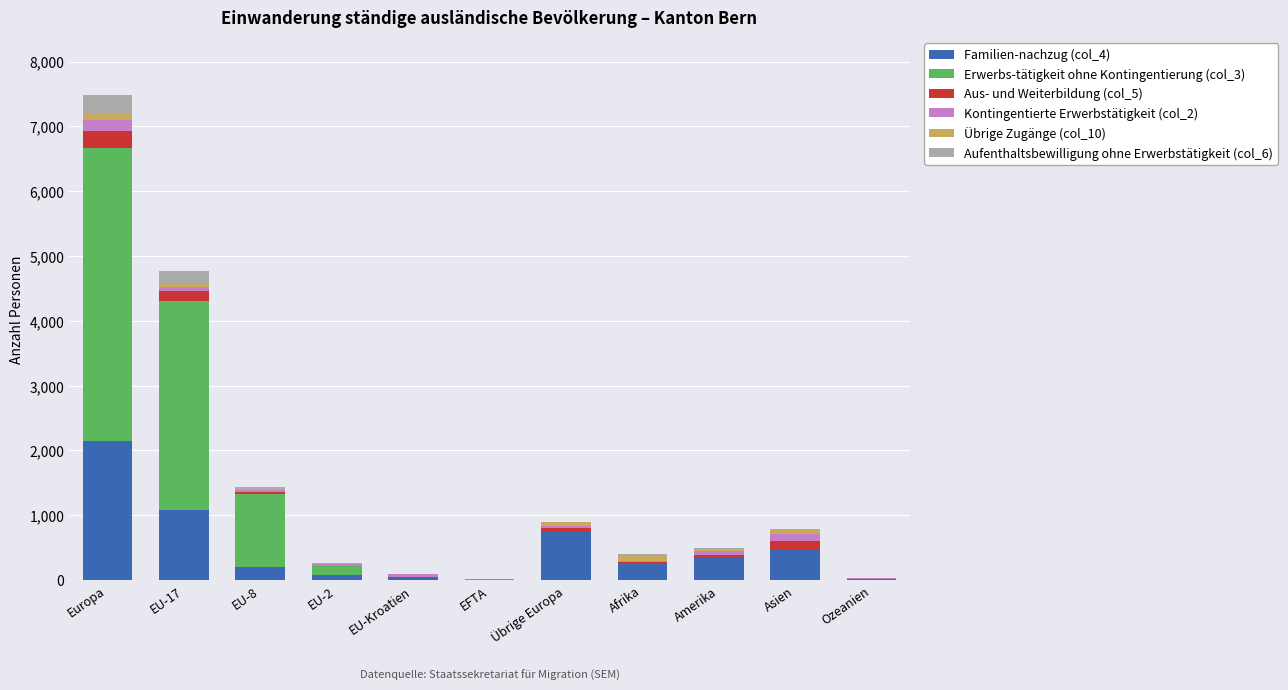

The value of Familien-nachzug (col_4) at Asien is 468. True or false?

True